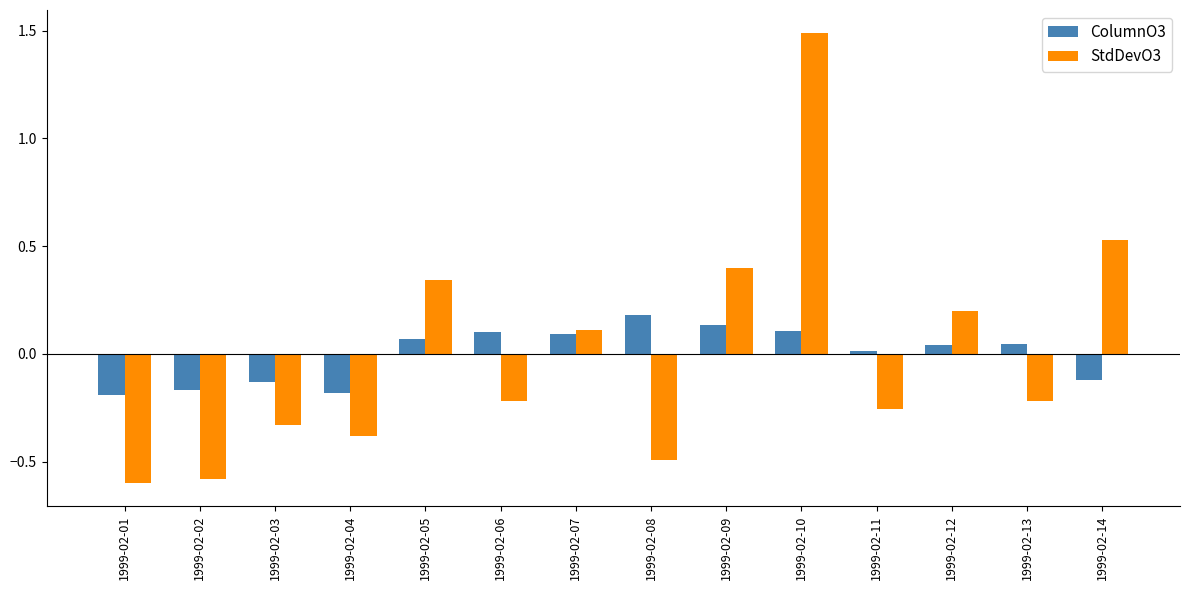

What is the lowest value of the StdDevO3 series?

-0.6